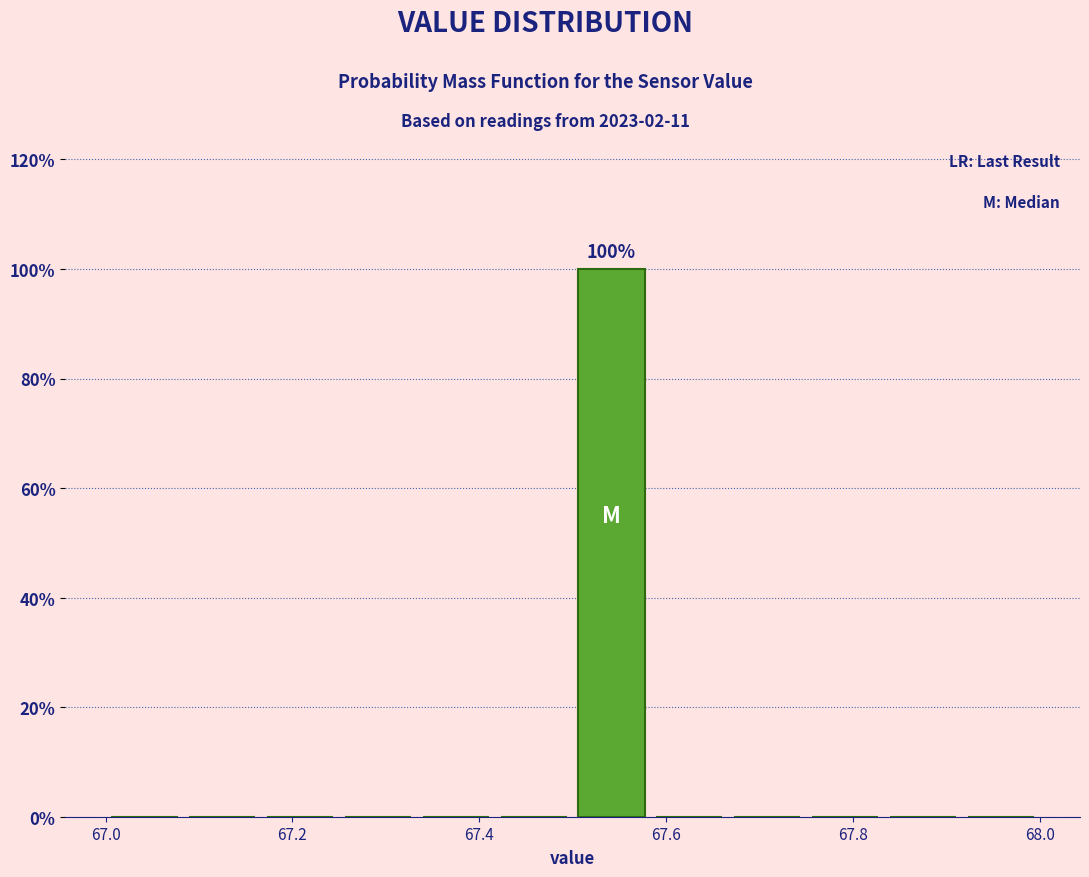

Over which range of the x-axis is the bar tallest?

67.50 to 67.58